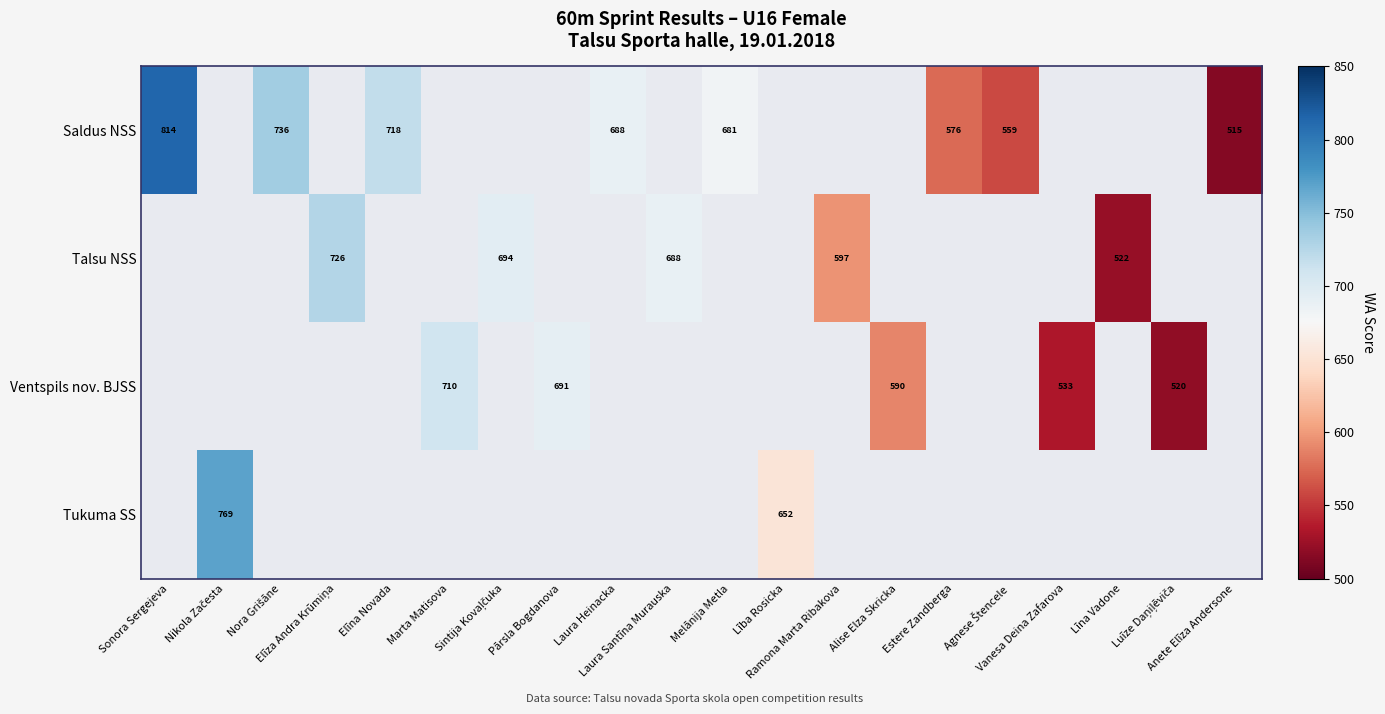

Between Alise Elza Skricka and Lība Rosicka, which is larger?

Lība Rosicka